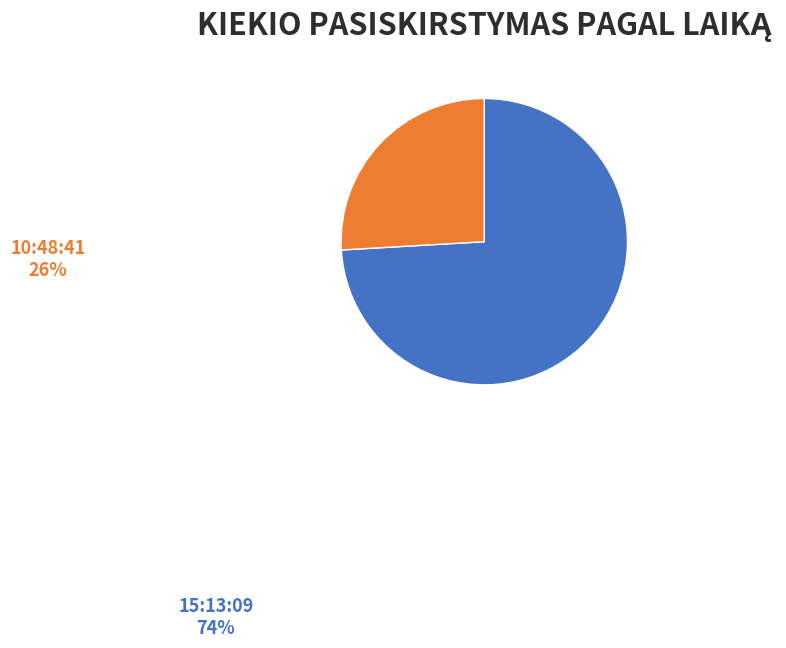

What is the total percentage of 10:48:41 and 15:13:09?

100.0%